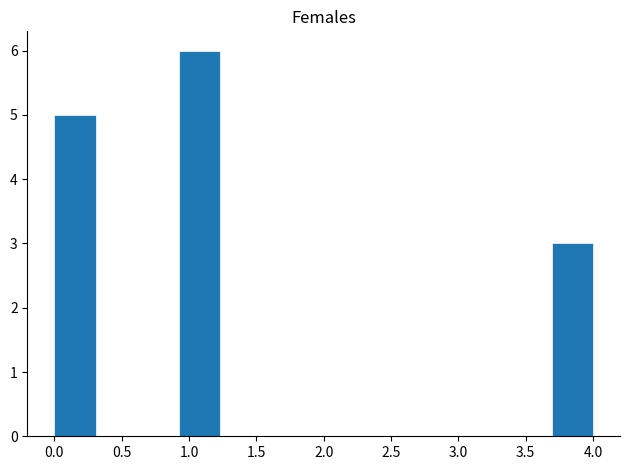

How tall is the bar that spans 3.70 to 4.00 on the x-axis? Neither the bar edges nor the heights are printed on the chart, so give them approximately, as read against the axes.

3